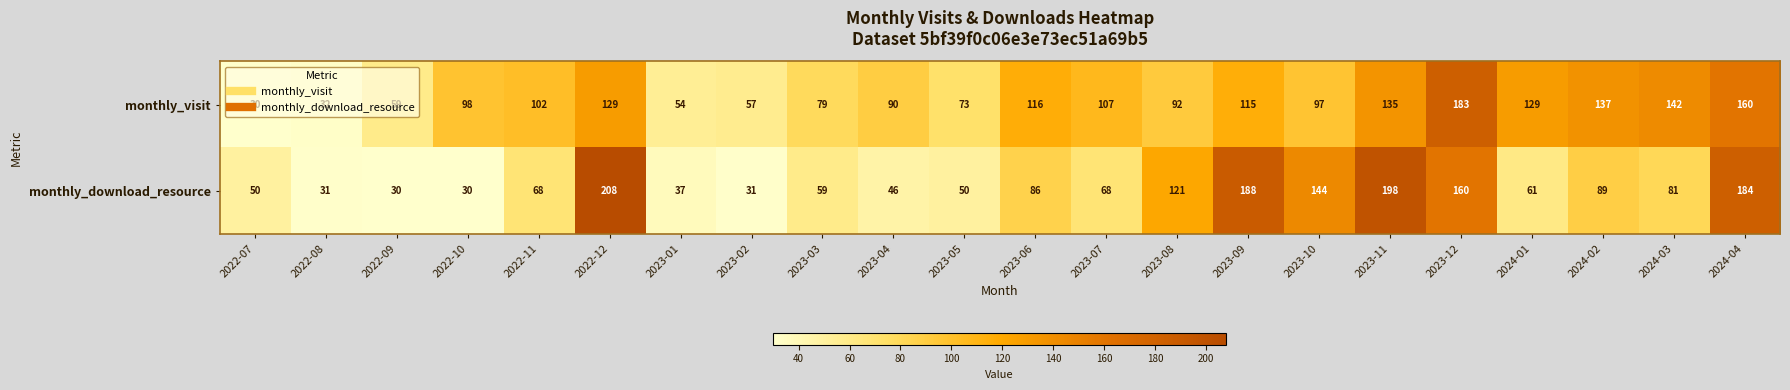

How many data points in monthly_download_resource are less than 68?

10